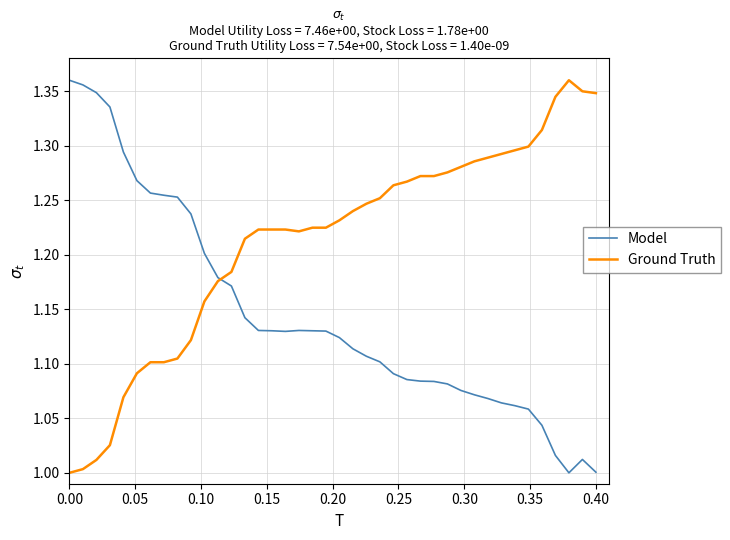

Rank the series by their average value, from lowest to highest.

Model, Ground Truth